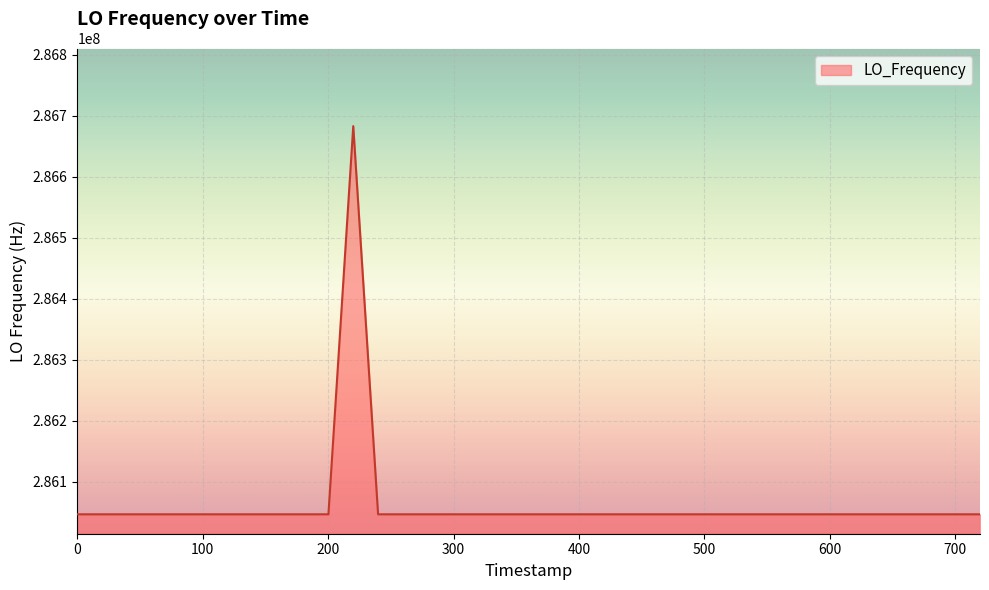

What is the difference between the maximum and minimum values?

635709.2